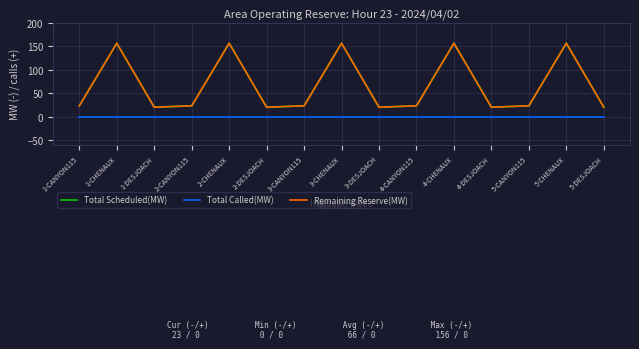

Where is the first local maximum for Total Scheduled(MW)?

1-CHENAUX